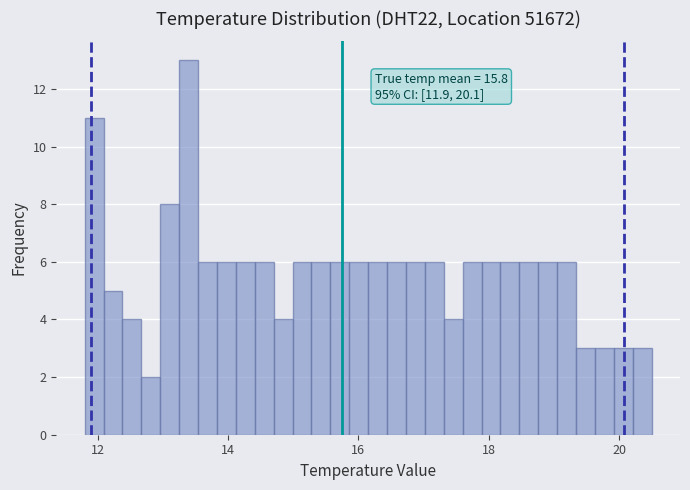

Around what value on the x-axis is the tallest bar? Give the approximate position of its centre, as read against the axis.

13.4